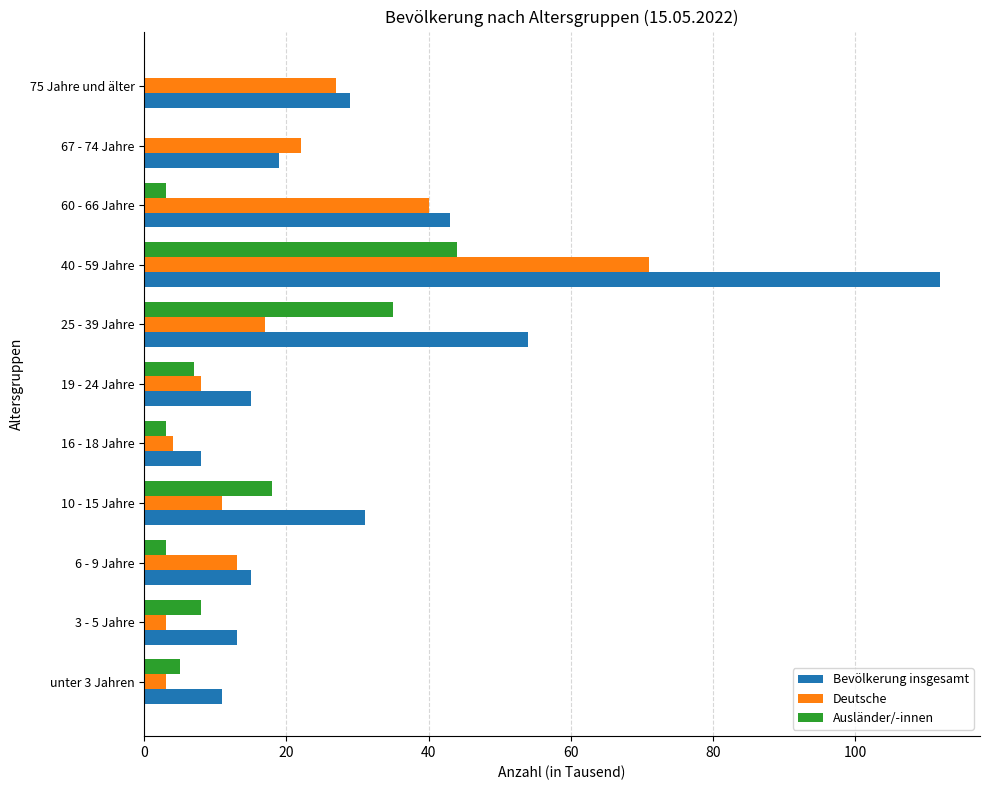

At which category is the sum across all series the highest?

40 - 59 Jahre